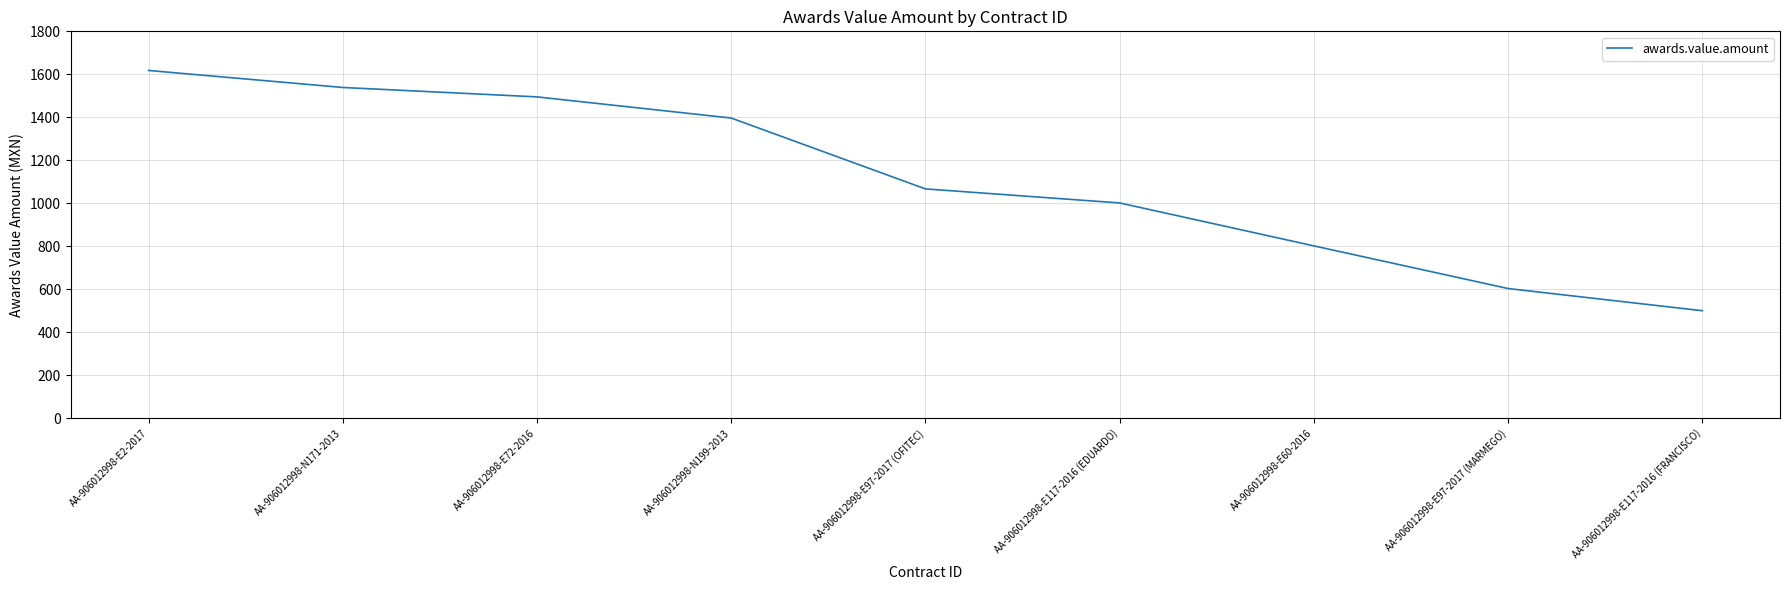

What is the difference between the values at AA-906012998-E2-2017 and AA-906012998-E117-2016 (EDUARDO)?

616.4